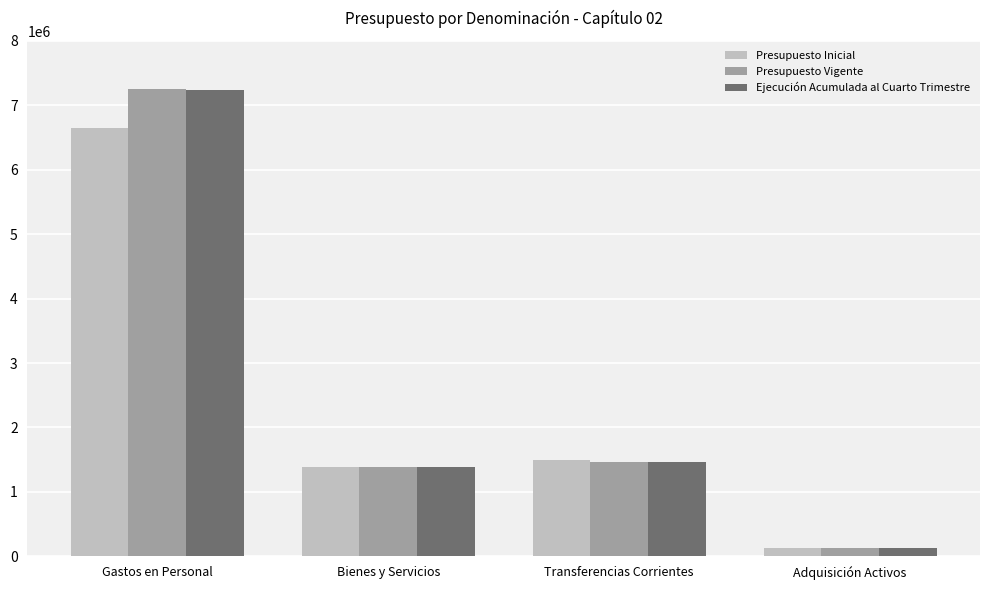

Which category has the highest value in the Presupuesto Inicial series?

Gastos en Personal